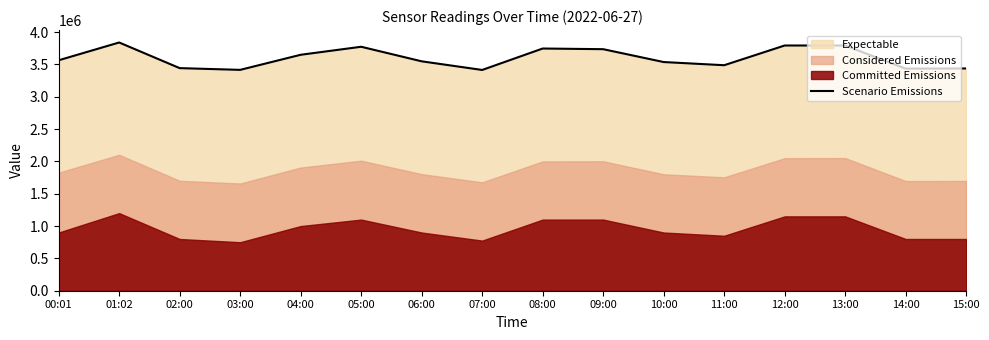

The Scenario Emissions series shows 3792700 at 12:00. True or false?

True